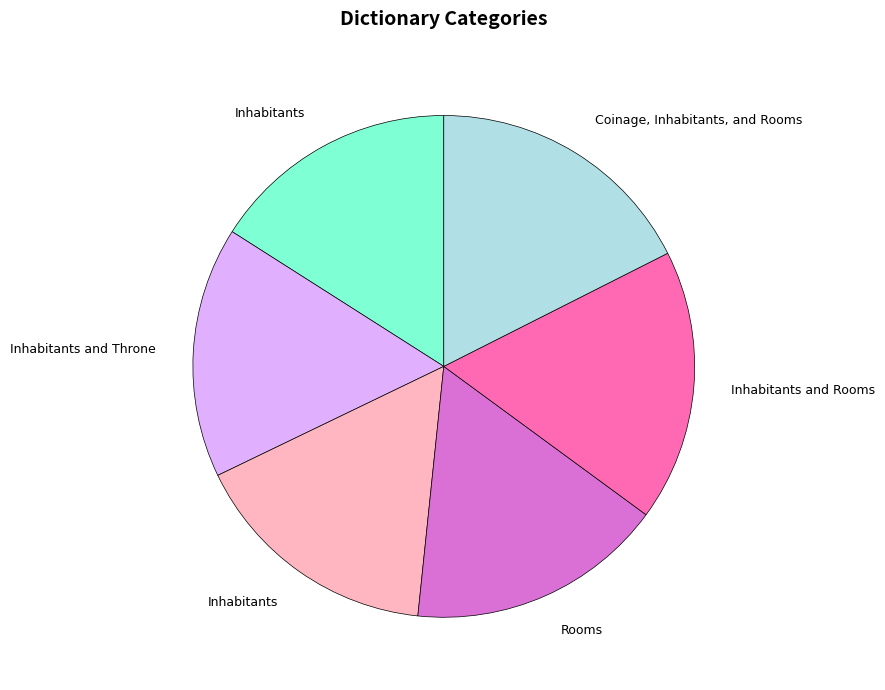

Does any single category account for the majority?

No